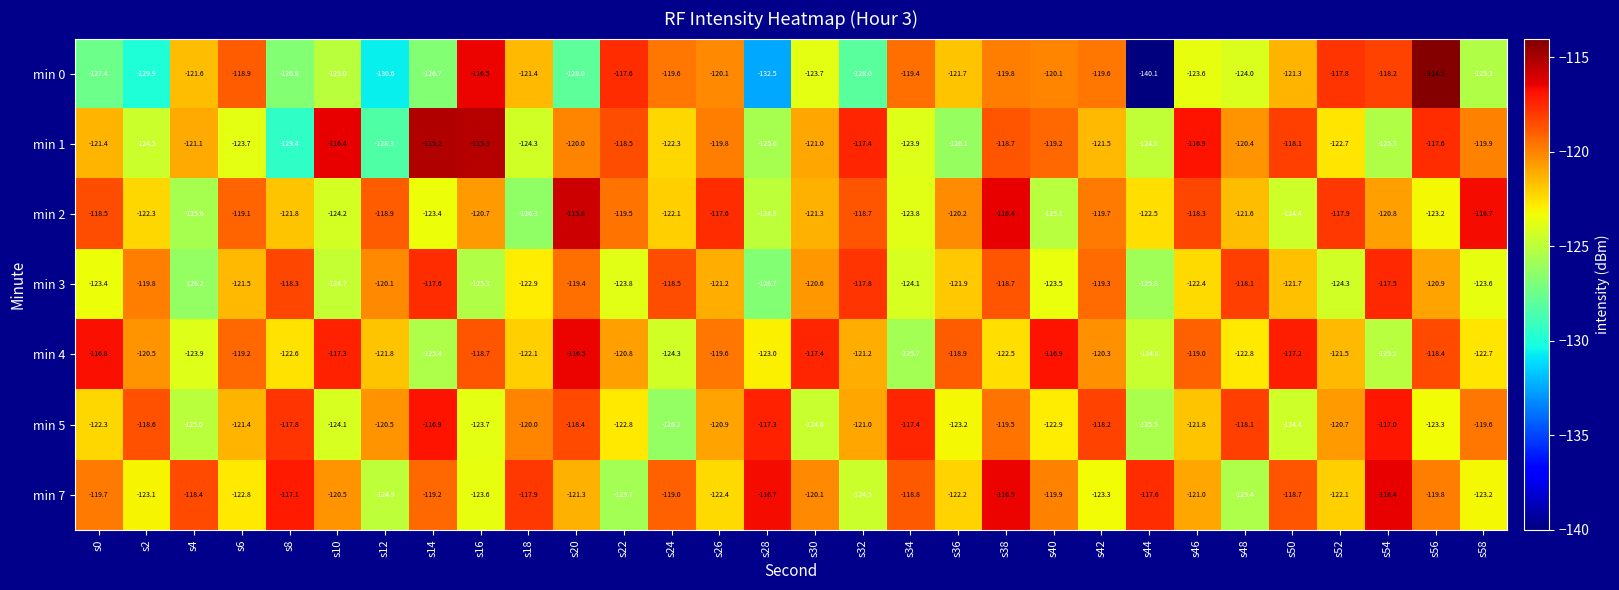

At which label is min 0 closest to -127?

s8